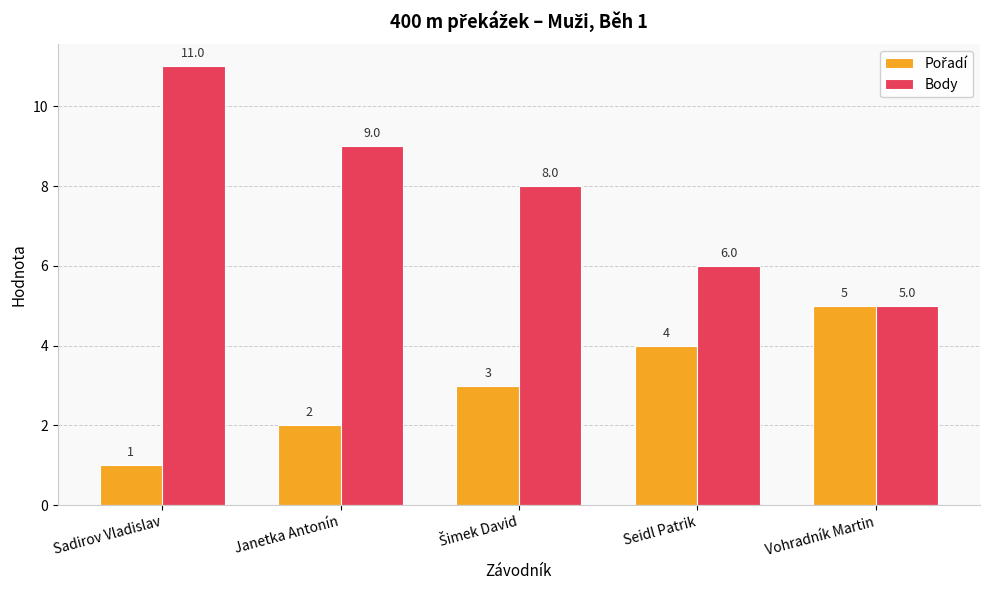

Does the chart contain any negative values?

No